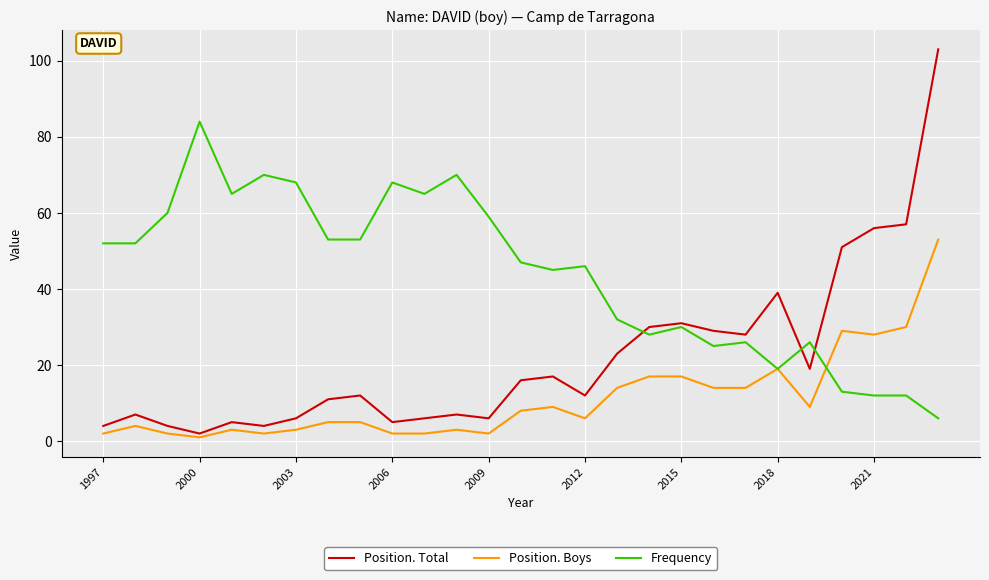

What is the greatest value displayed?

103